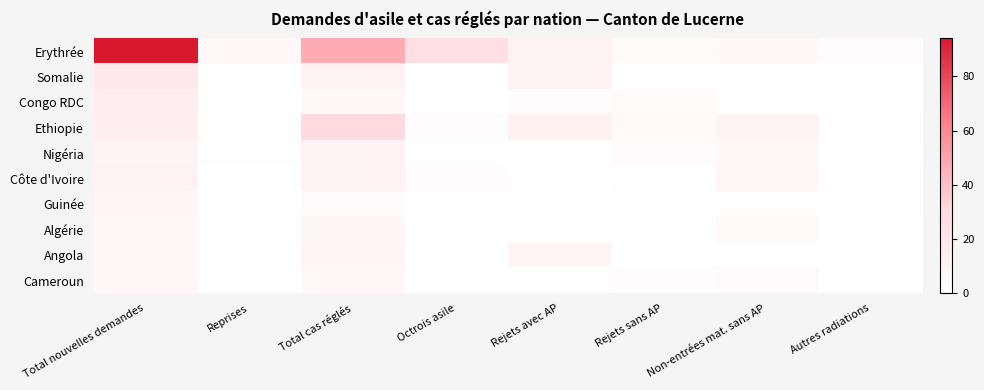

Count the number of data series in this chart.

10